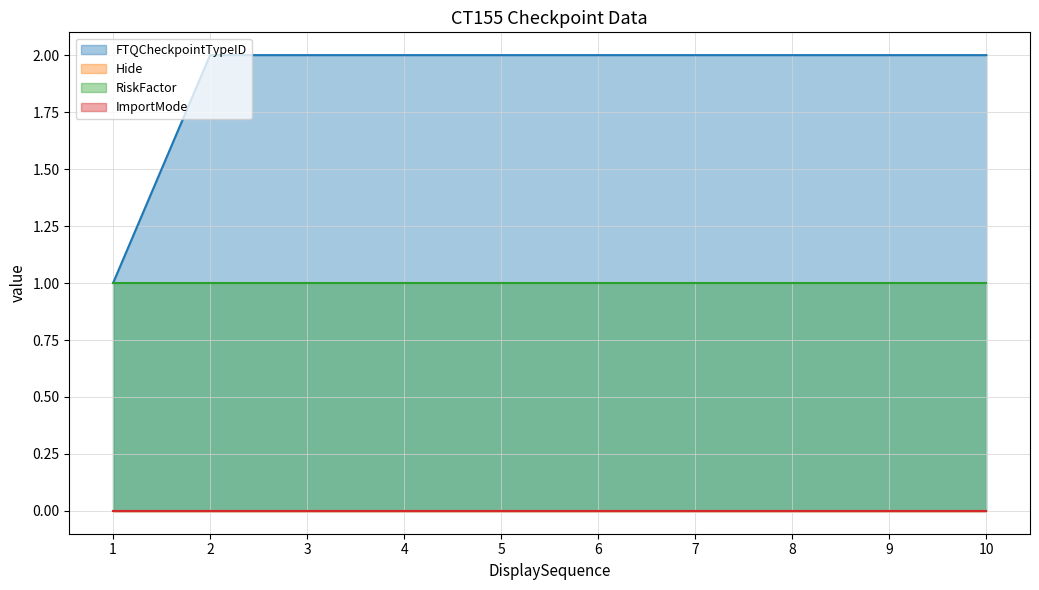

How many series are shown in this chart?

4